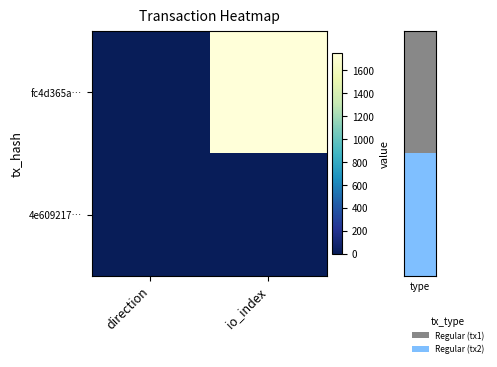

Count the number of data series in this chart.

2